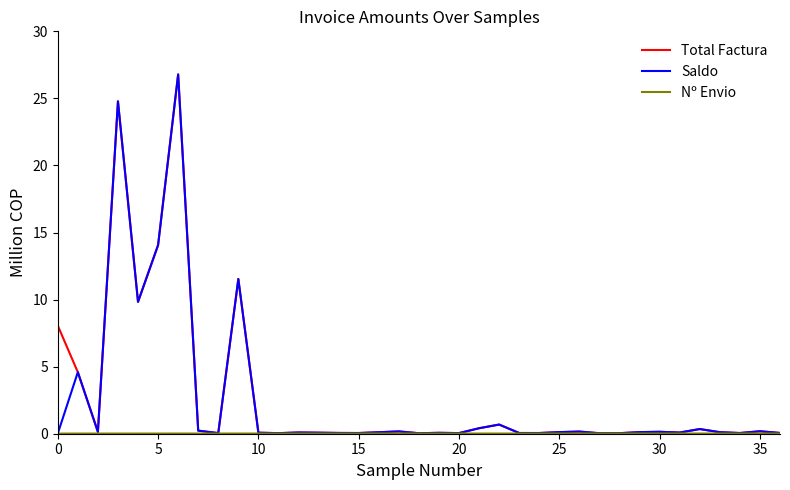

What is the greatest value displayed?

26.8